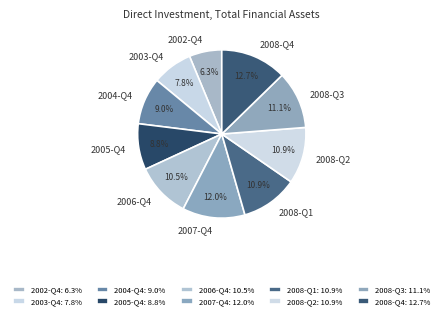

What is the ratio of the value at 2008-Q4 to the value at 2005-Q4?

1.4